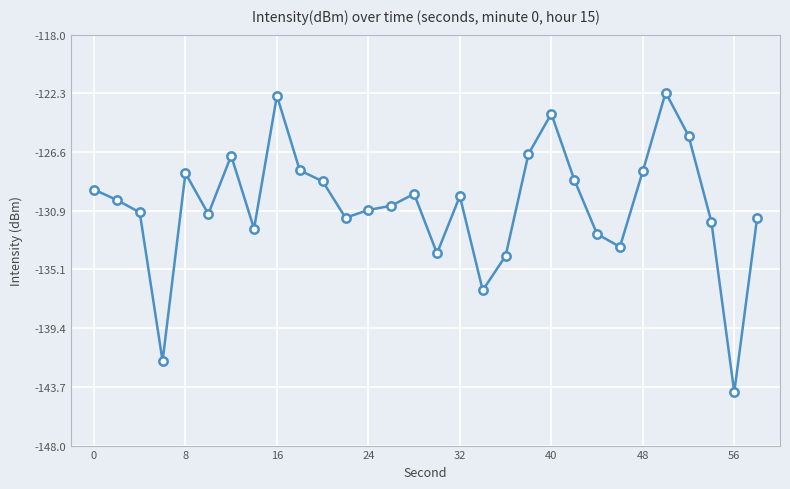

What is the maximum value shown in the chart?

-122.2